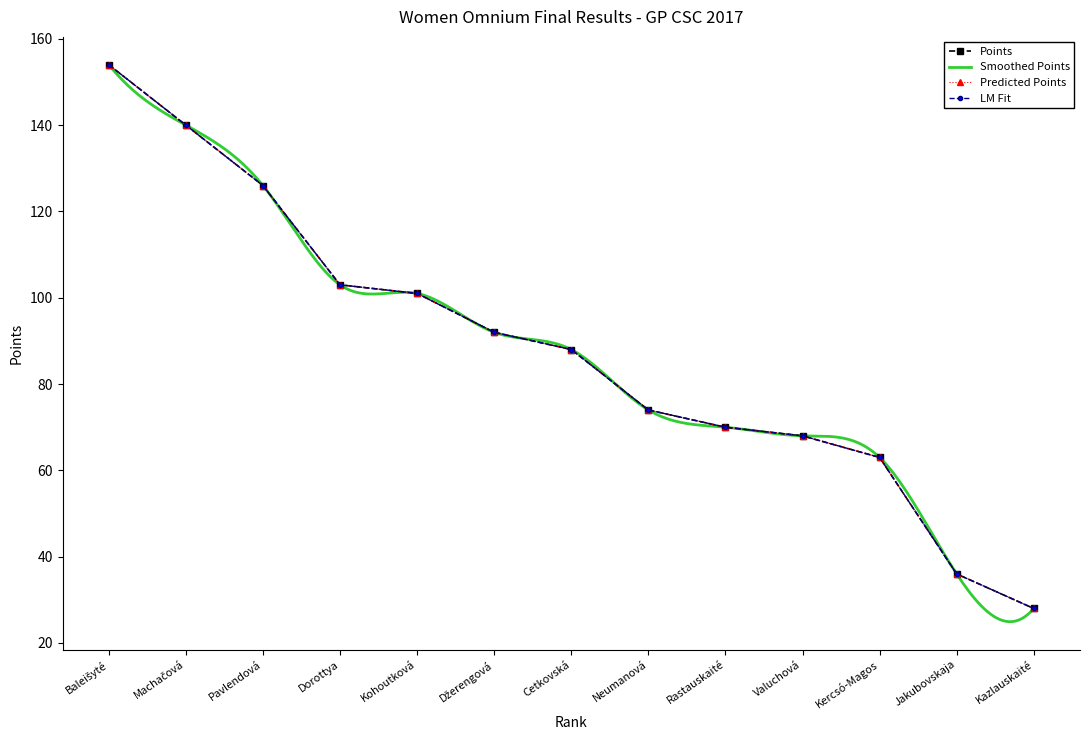

Reading left to right, transcribe all the data shown in this chart.

Rank: 154	140	126	103	101	92	88	74	70	68	63	36	28
Points: 154	140	126	103	101	92	88	74	70	68	63	36	28